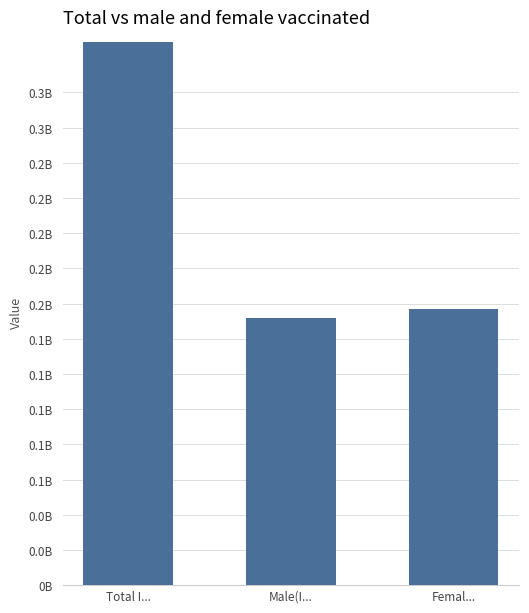

Which category has the lowest value across all series?

Male(I...